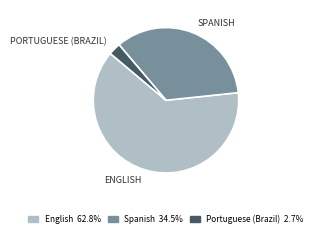

How many segments does this pie chart have?

3